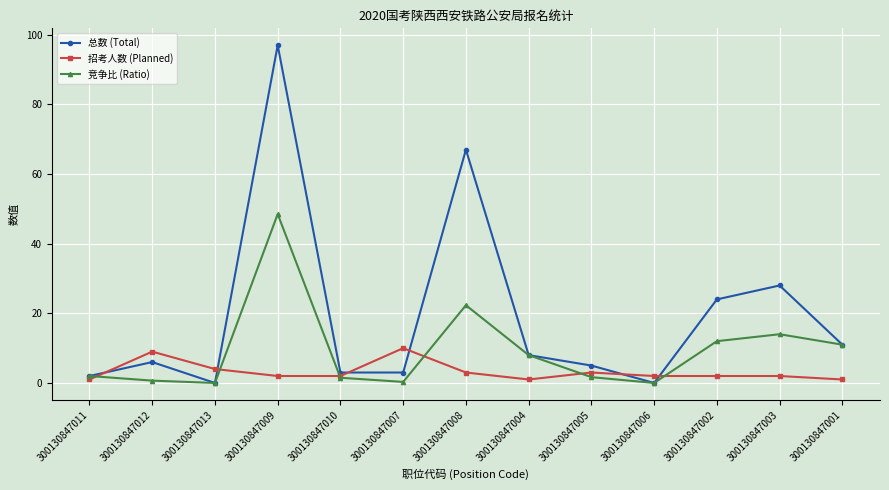

Count the number of categories in the chart.

13